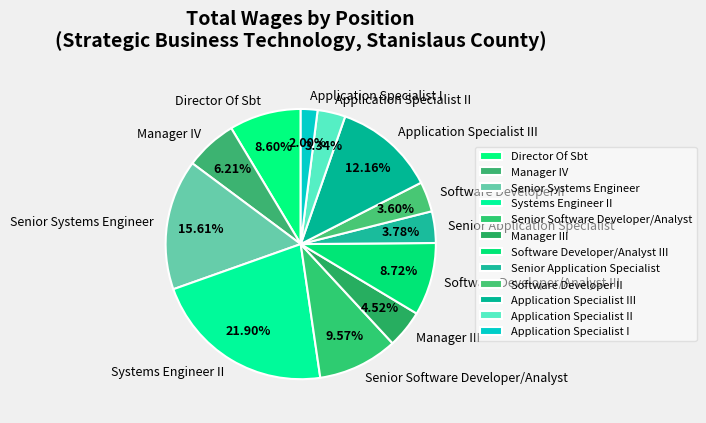

Which category has the smallest portion of the pie?

Application Specialist I